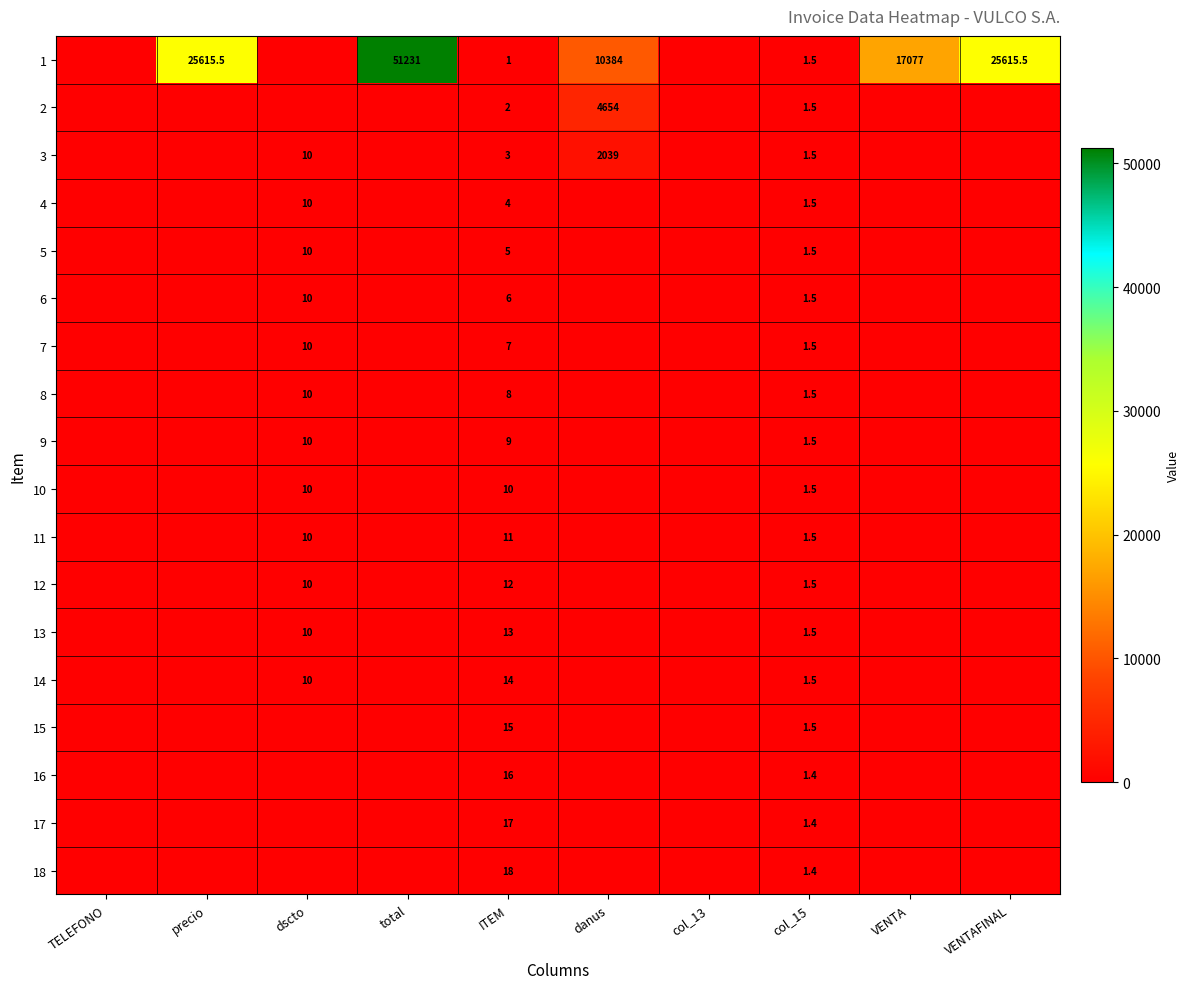

What is the total value across all series at VENTAFINAL?

25615.5